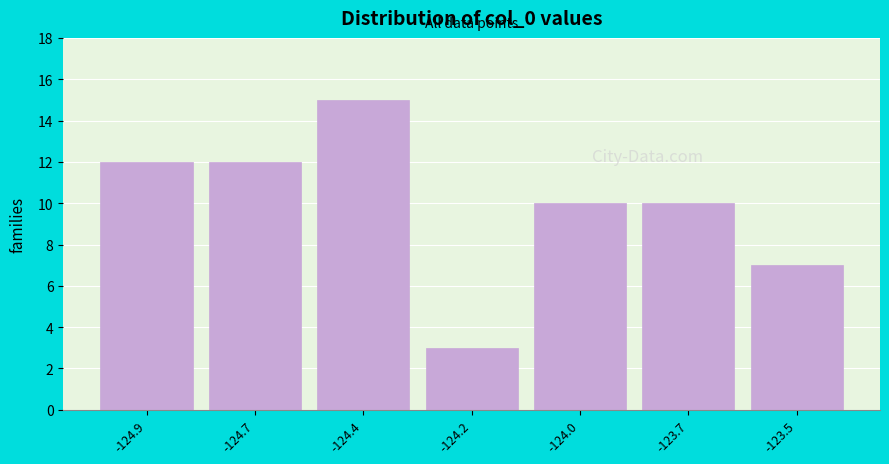

Reading left to right, extract all data points from this chart.

-124.9=12	-124.7=12	-124.4=15	-124.2=3	-124.0=10	-123.7=10	-123.5=7